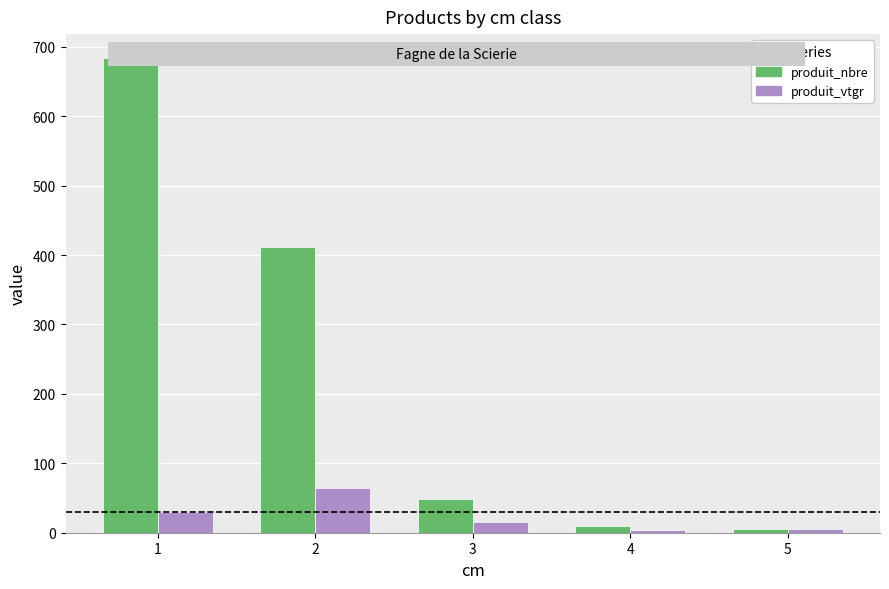

The produit_nbre series shows 386.0 at 1. True or false?

False